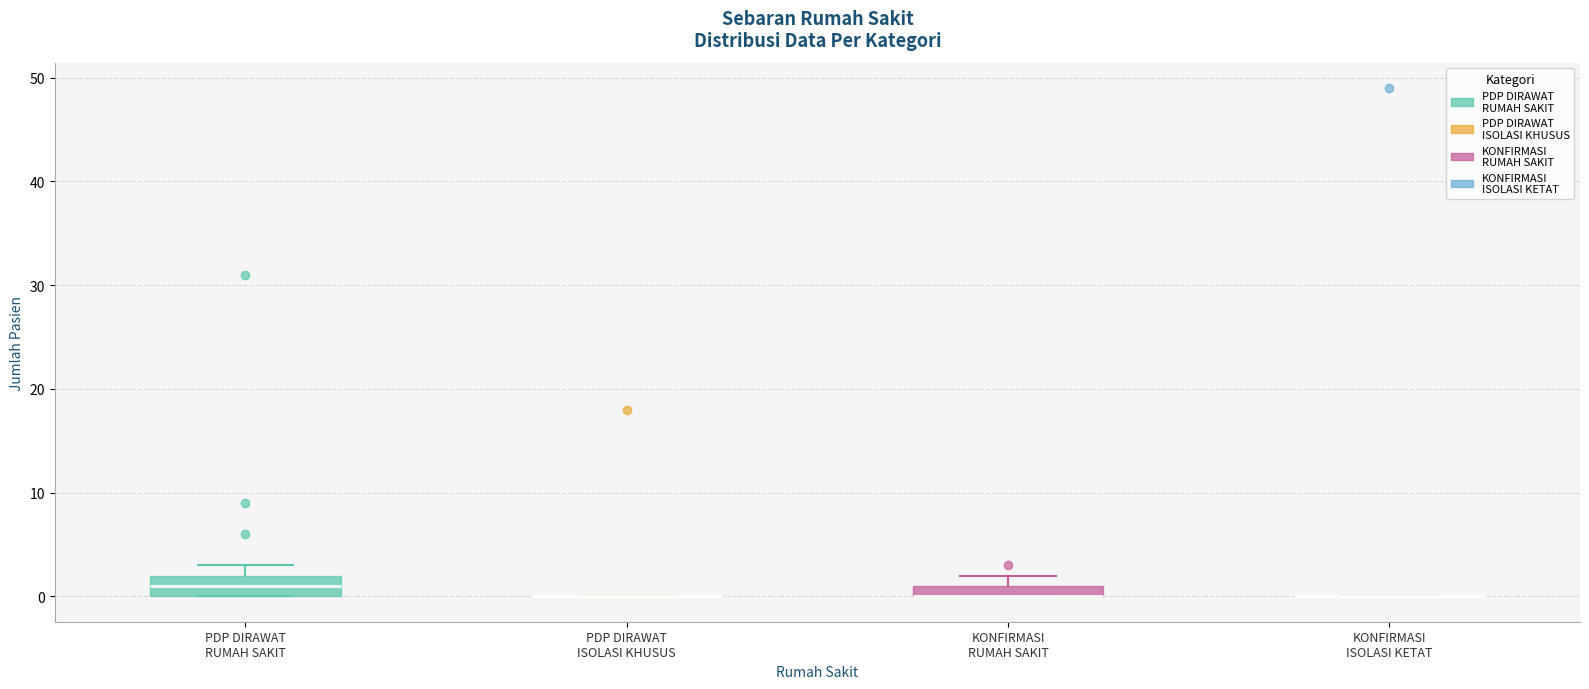

Which box is the tallest, from its lower edge to its upper edge?

PDP DIRAWAT RUMAH SAKIT